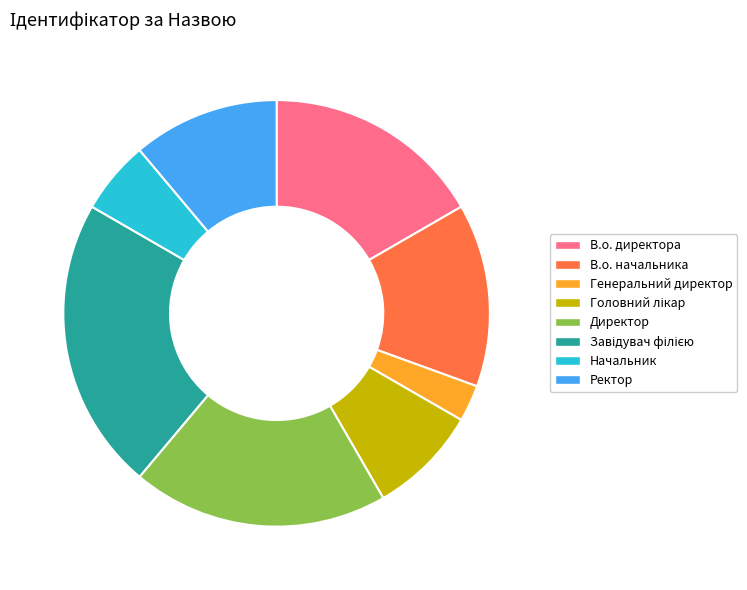

Is there a majority slice in this chart?

No